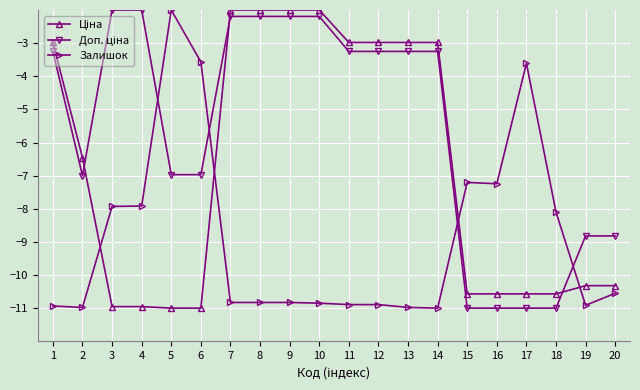

What is the total value across all series at 5?

-20.0